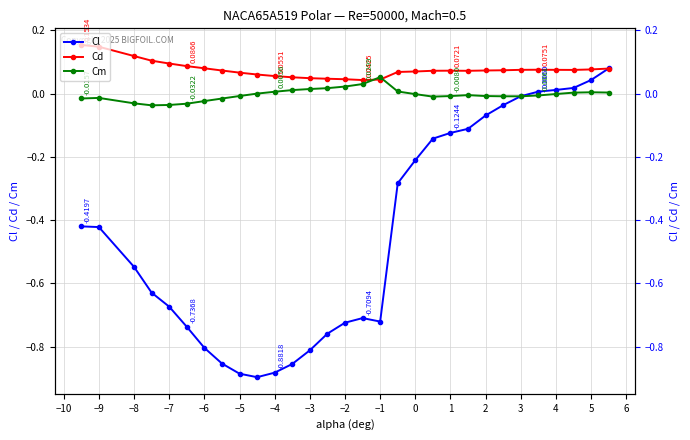

True or false: Cm and Cl intersect in this chart.

True